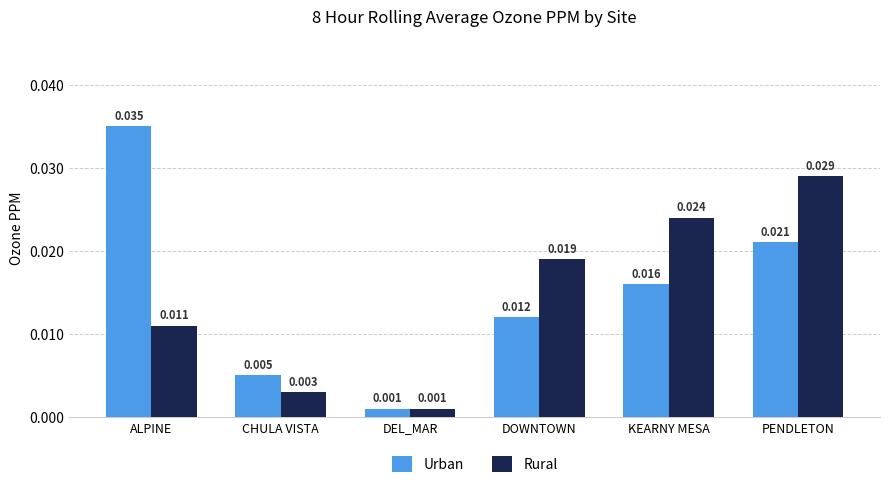

What position from the right is DOWNTOWN?

3